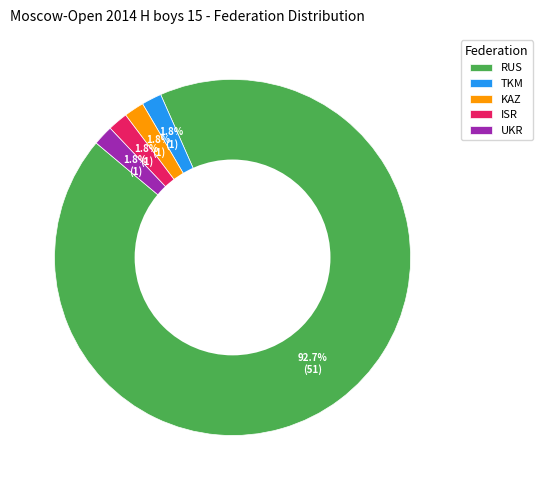

To the nearest percent, what percentage of the pie is ISR?

2%